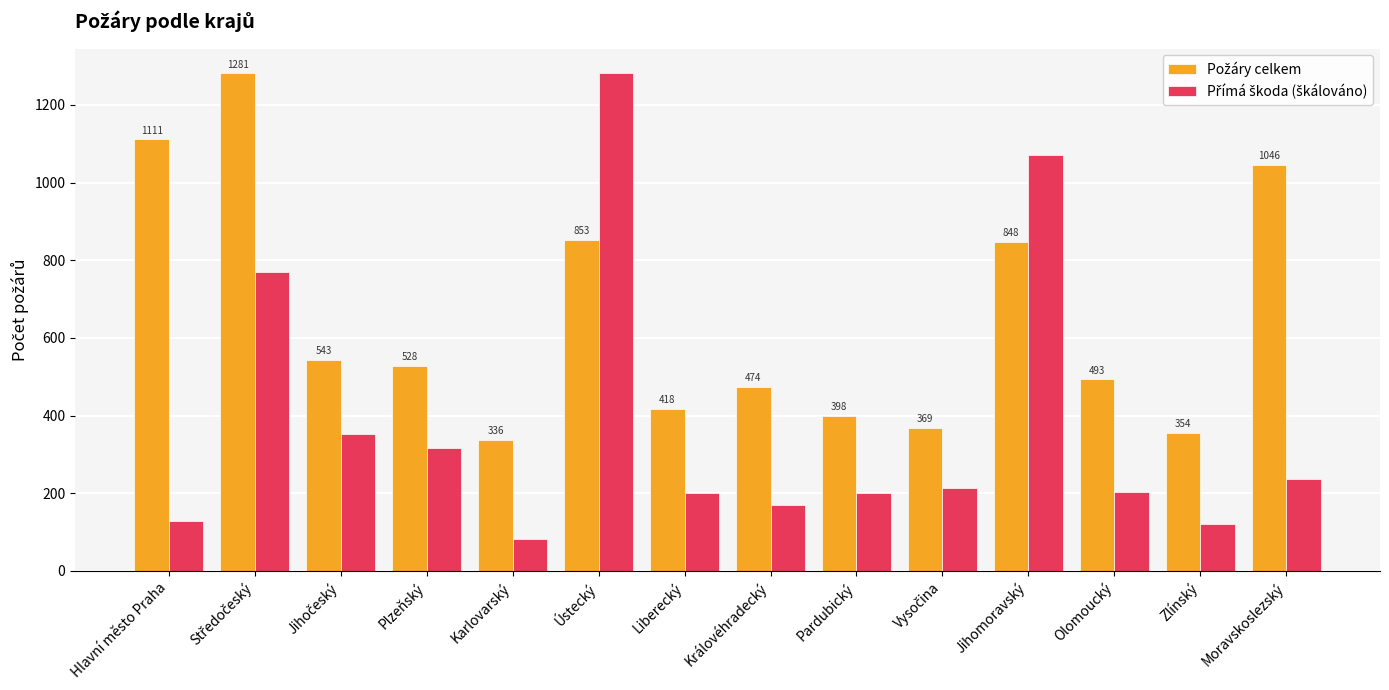

How many series are shown in this chart?

2